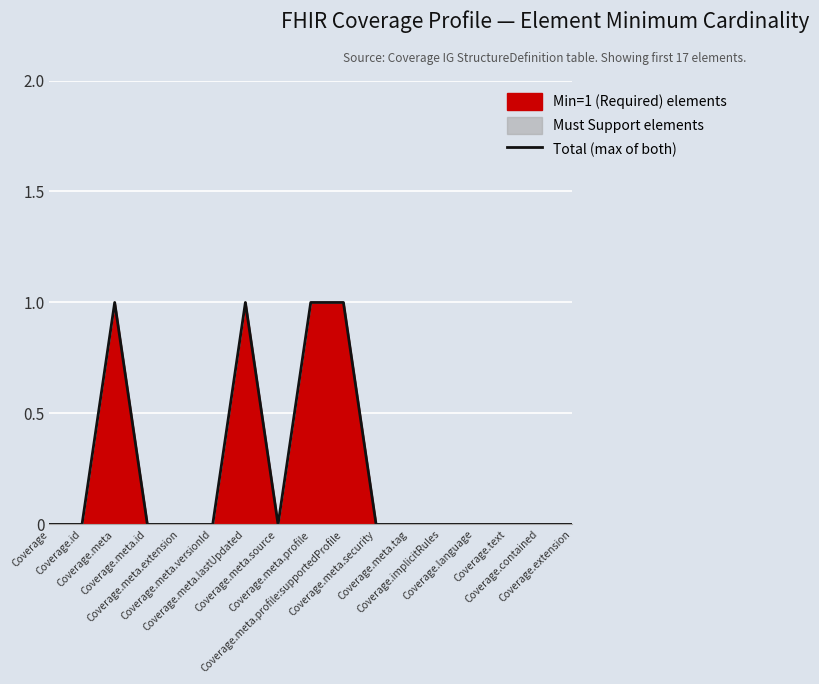

Reading left to right, transcribe all the data shown in this chart.

0	0	1	0	0	0	1	0	1	1	0	0	0	0	0	0	0